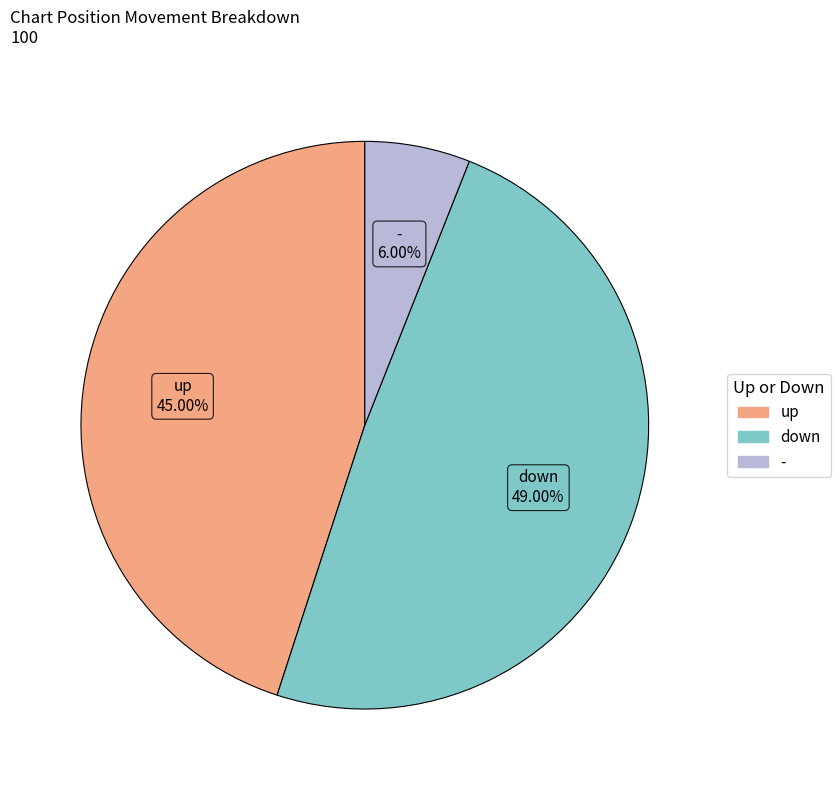

The up slice represents 45% of the pie. True or false?

True